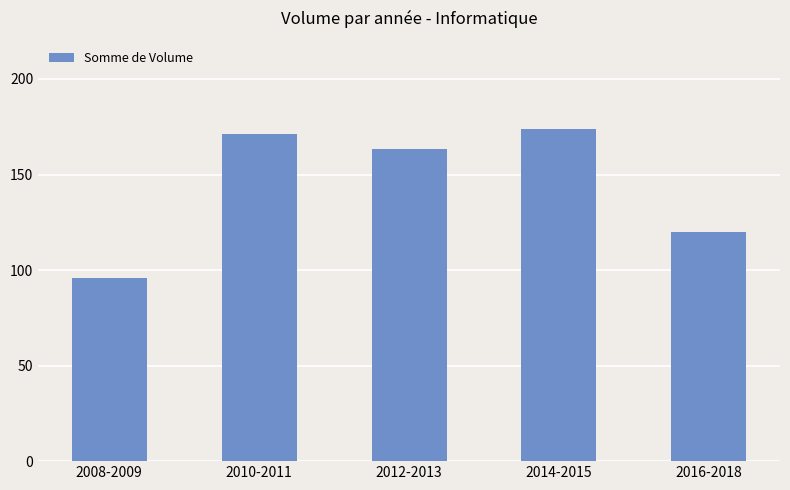

What is the label of the 2nd bar from the right?

2014-2015